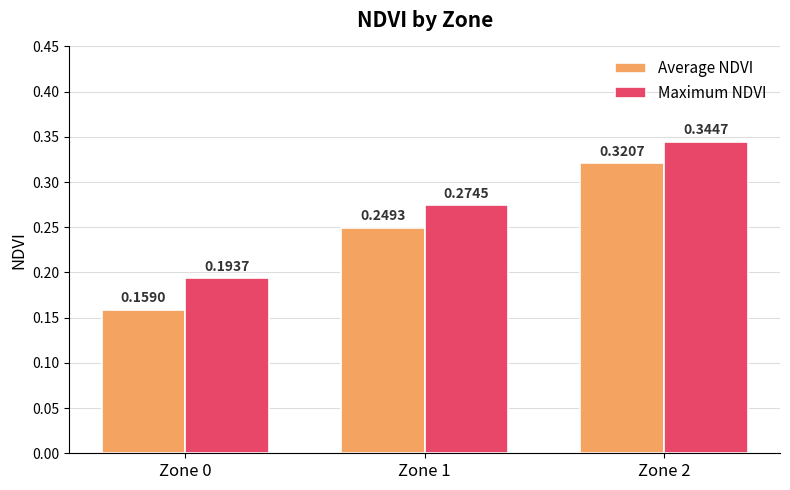

Is the value of Maximum NDVI at Zone 2 greater than the value of Average NDVI at Zone 1?

Yes